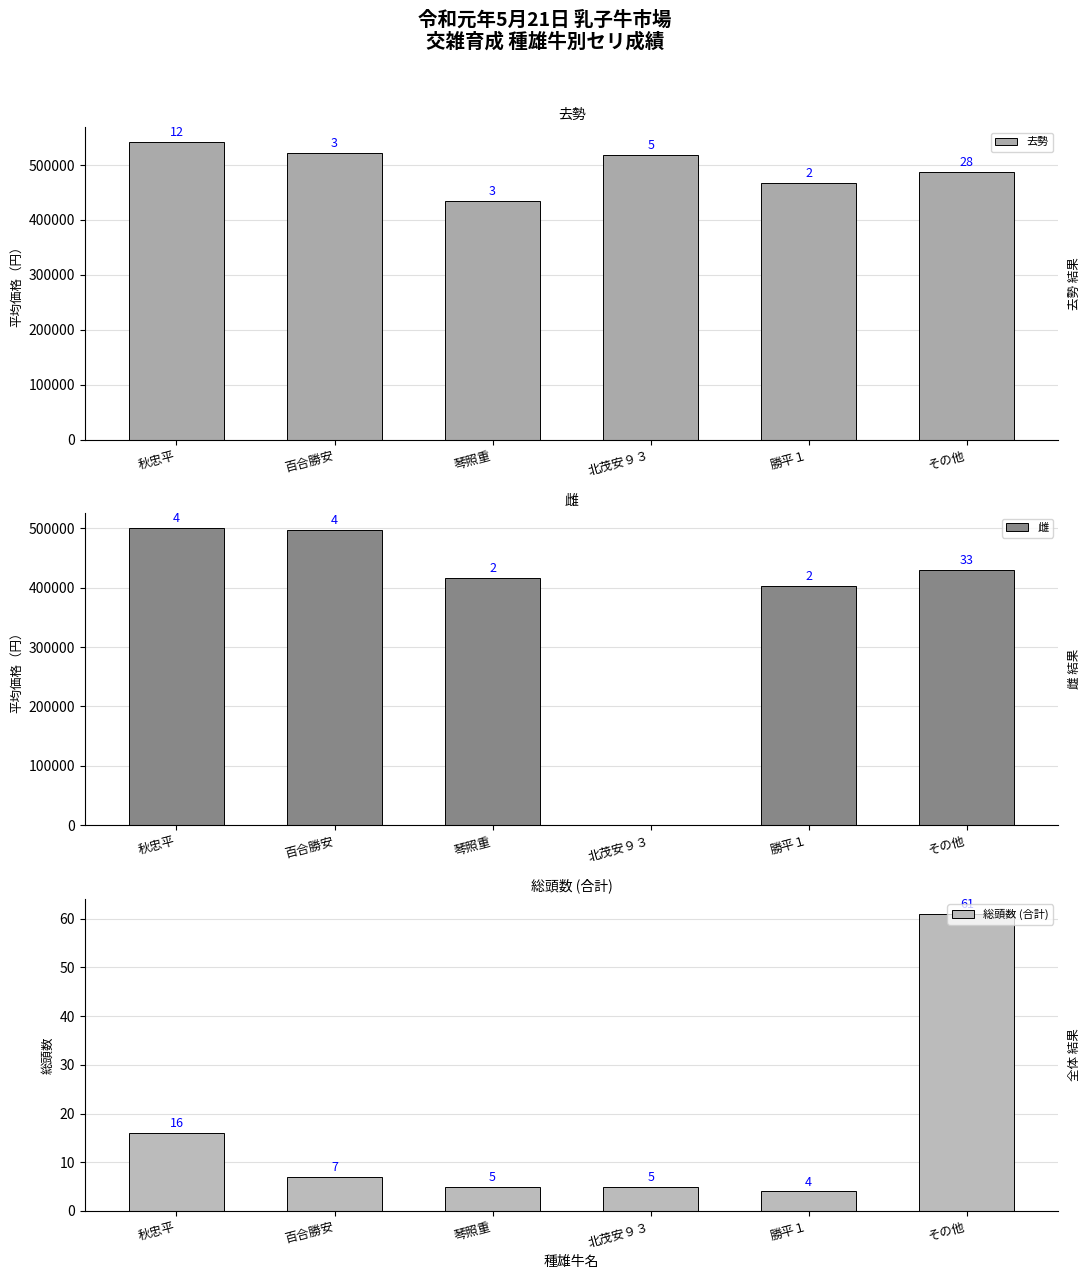

What is the label of the 5th bar from the right?

百合勝安